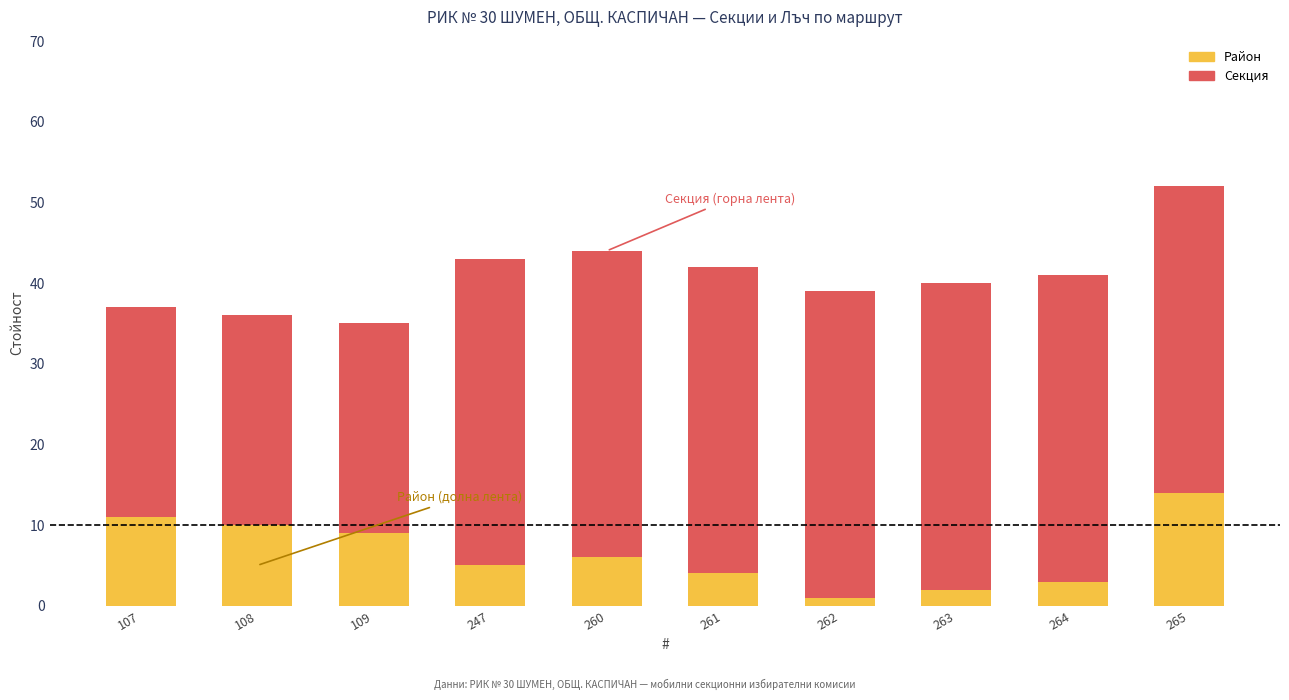

Reading right to left, list the values for the Район series.

265=14	264=3	263=2	262=1	261=4	260=6	247=5	109=9	108=10	107=11